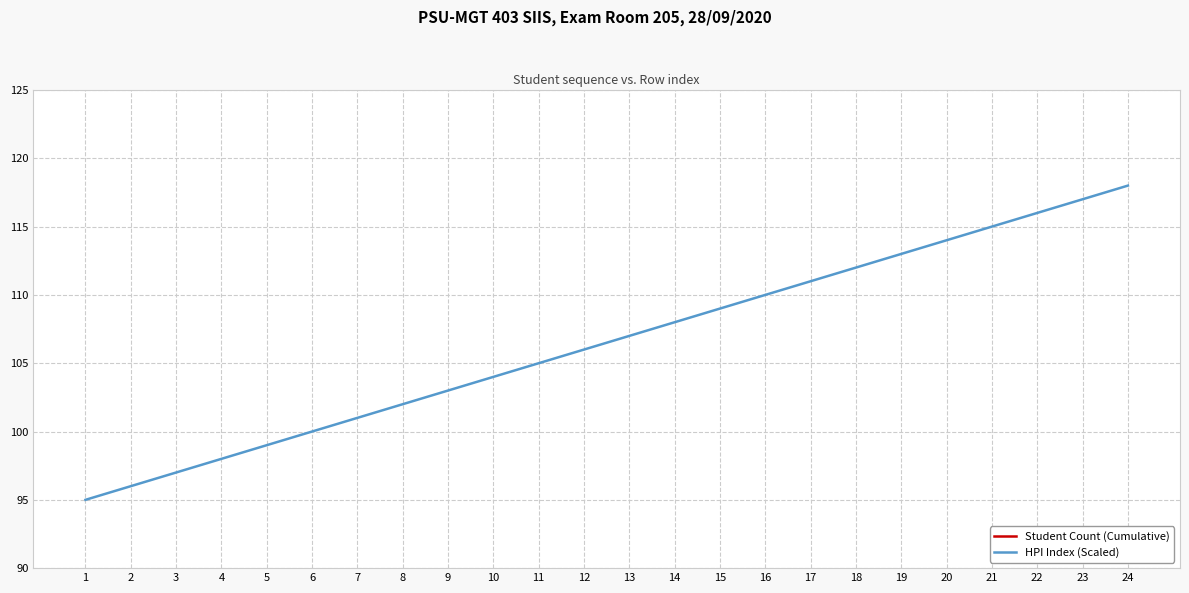

Where does the HPI Index (Scaled) series first go above 107?

14